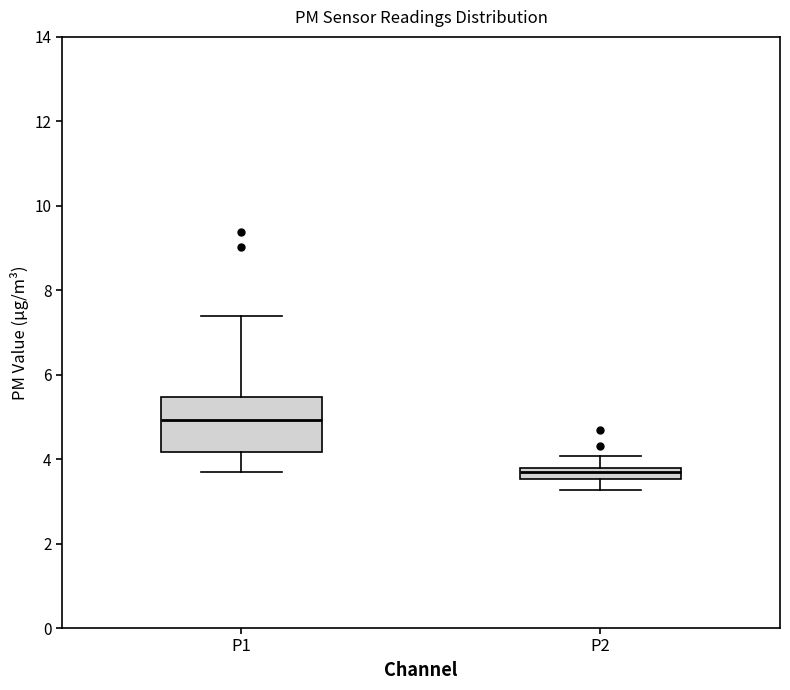

Which box has the highest median line?

P1